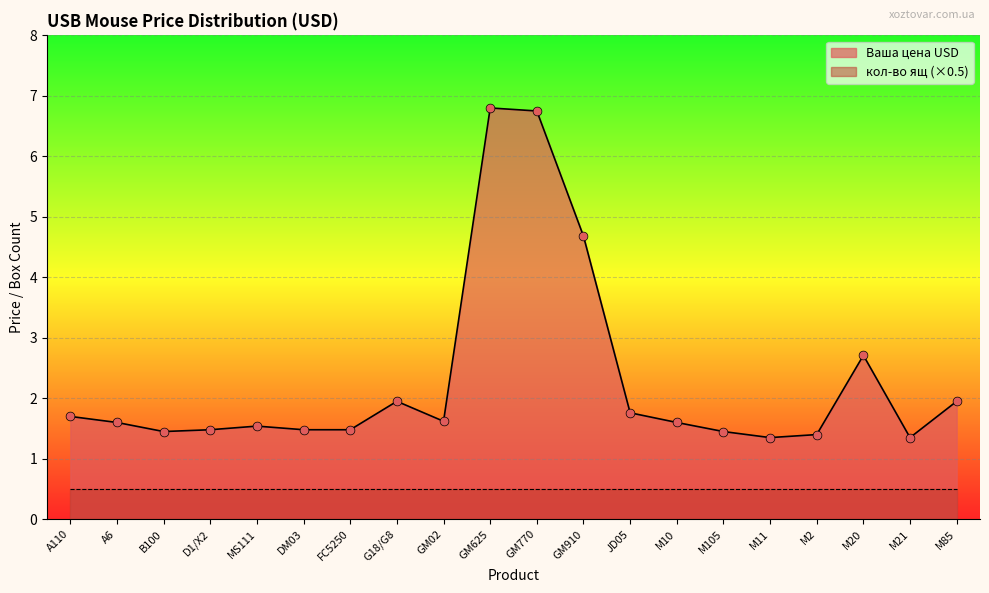

Approximately how many times larger is the value at M85 compared to B100?

1.3